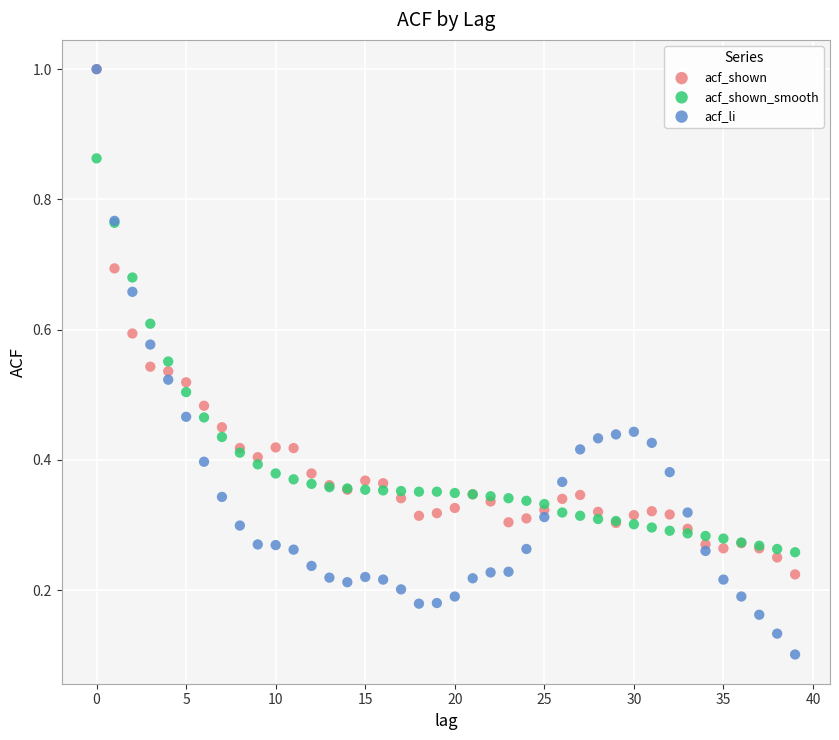

What are all the series names shown in the legend?

acf_shown, acf_shown_smooth, acf_li